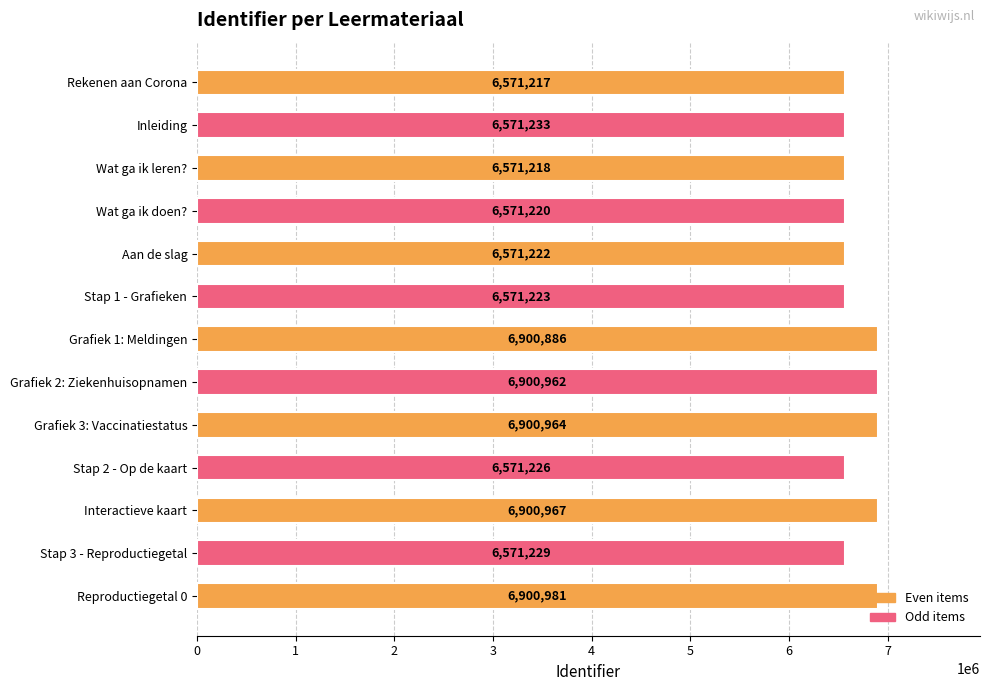

What is the value of the 8th bar from the top?

6900962